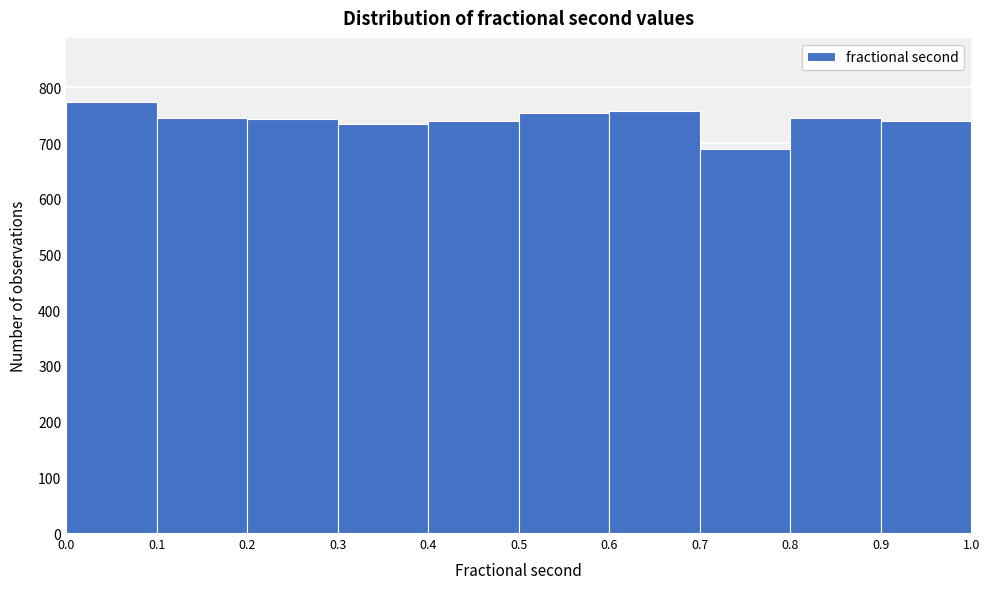

How tall is the bar that spans 0.7 to 0.8 on the x-axis? The values are not printed on the chart, so give them approximately, as read against the axis.

690